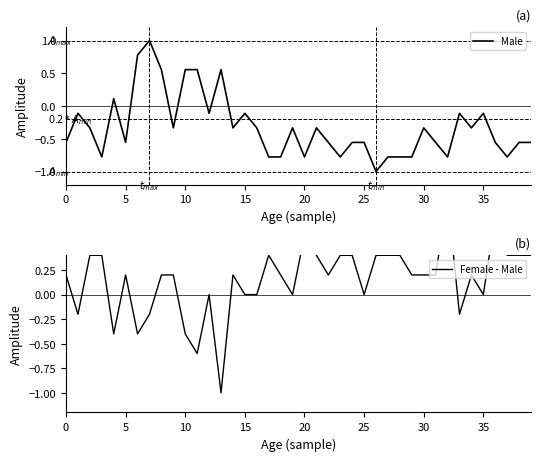

How many lines are shown in the chart?

2